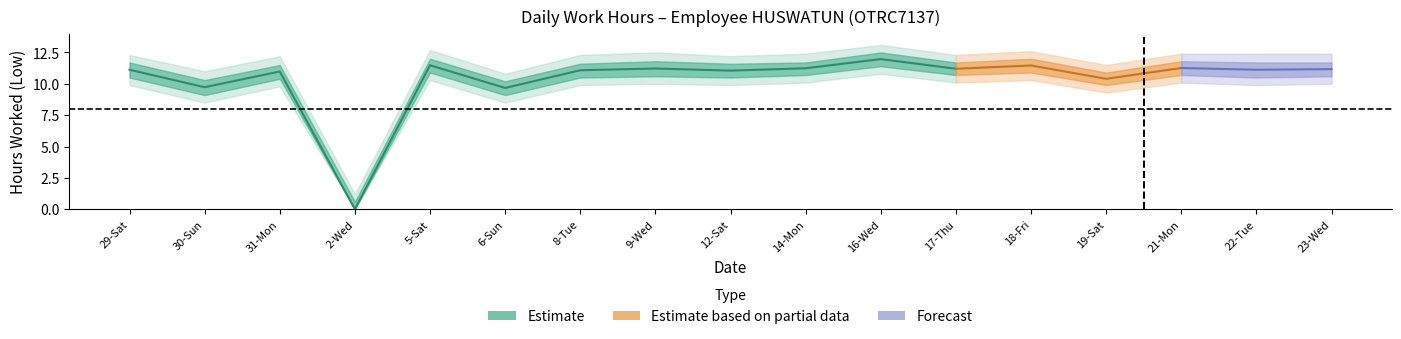

What is the sum of the values at 23-Wed and 29-Sat?

22.3